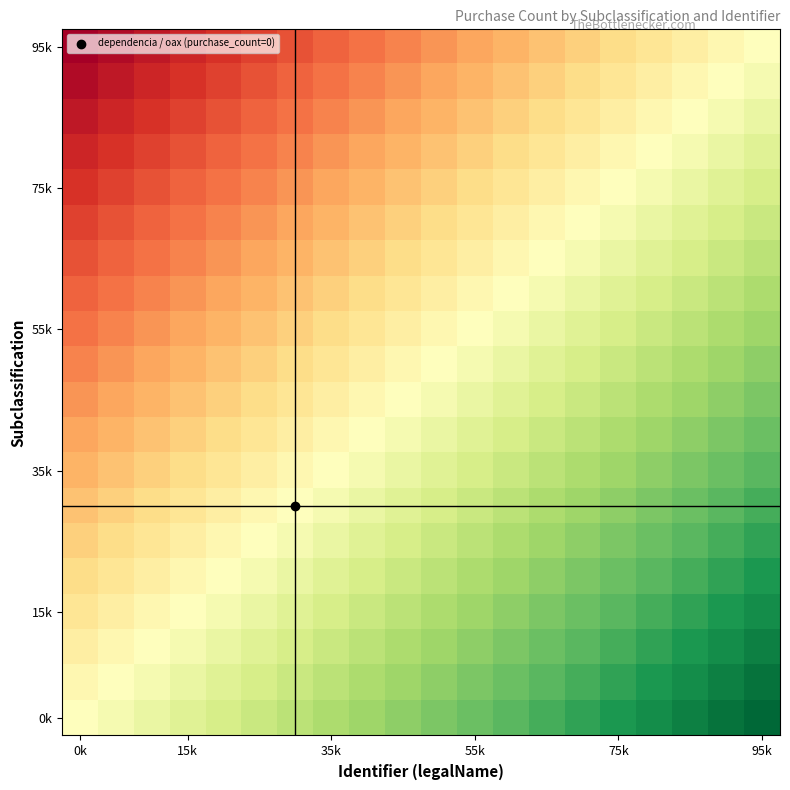

What is the greatest value displayed?

100.0